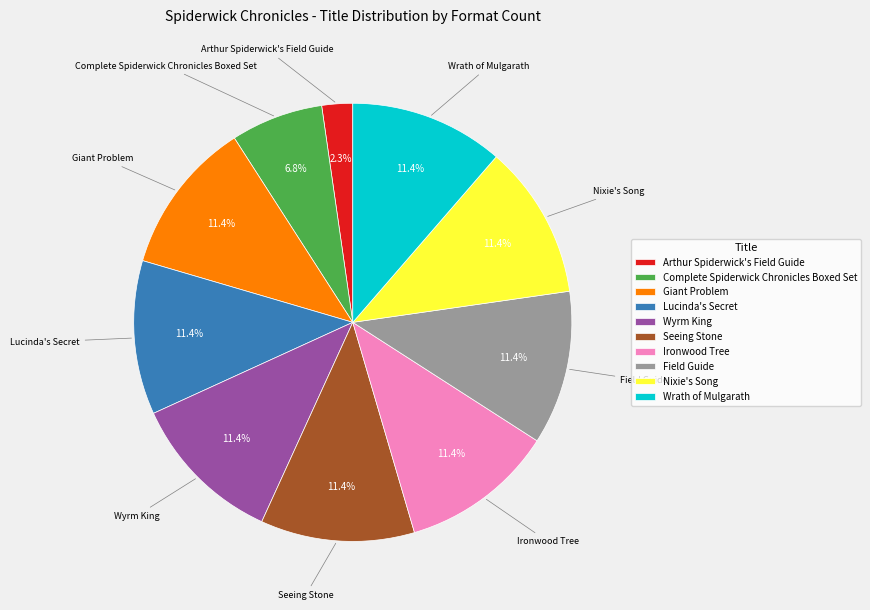

To the nearest percent, what is the difference between the largest and smallest slice percentages?

9%